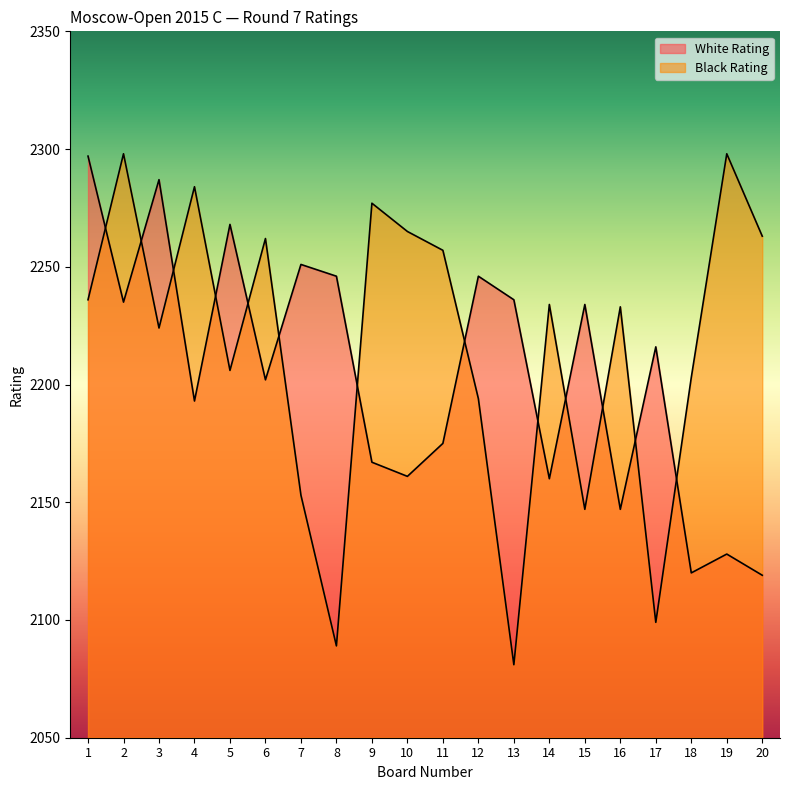

Rank the series by their maximum value, from lowest to highest.

White Rating, Black Rating